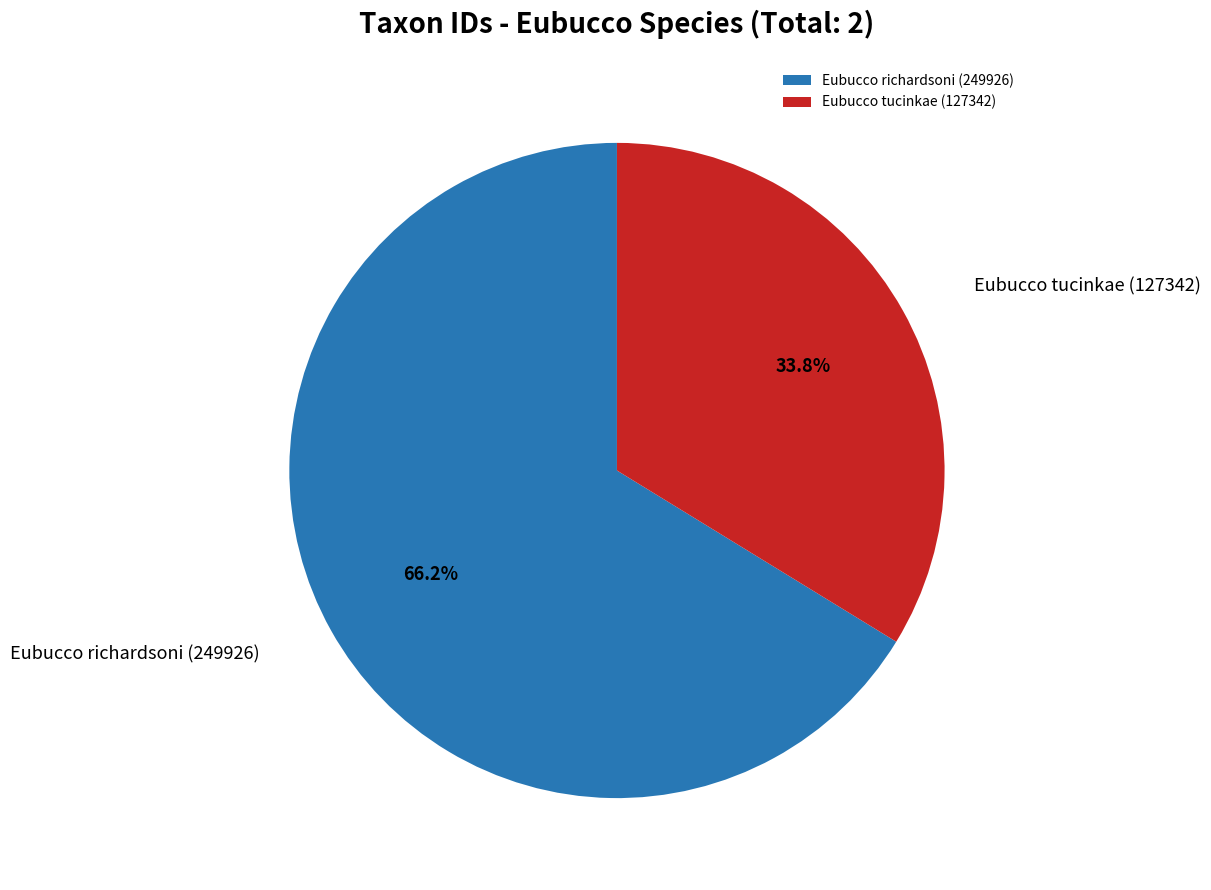

To the nearest percent, what is the combined percentage of Eubucco richardsoni (249926) and Eubucco tucinkae (127342)?

100%